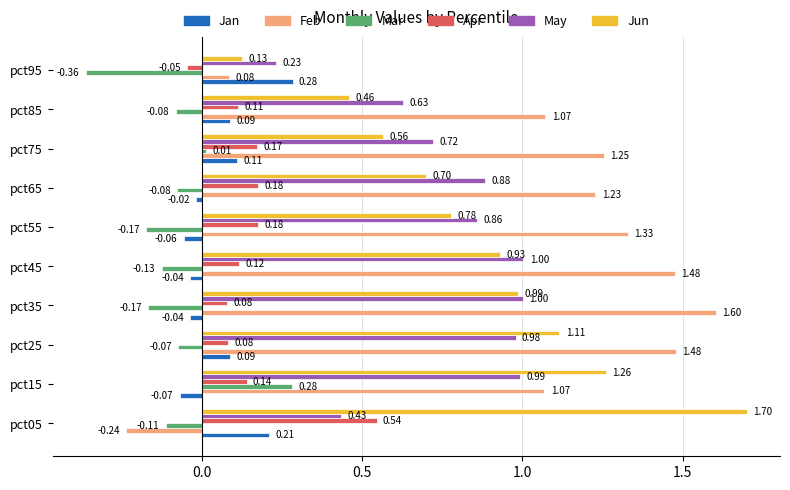

Which label corresponds to the smallest value in the chart?

pct95